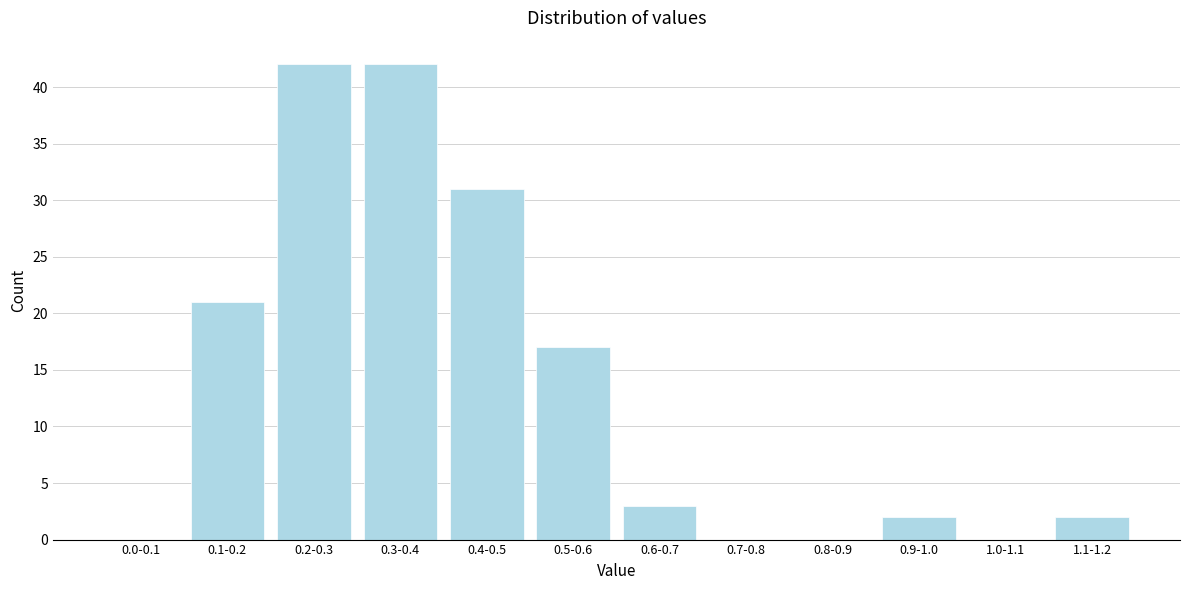

Reading left to right, extract all data points from this chart.

0.0-0.1=0	0.1-0.2=21	0.2-0.3=42	0.3-0.4=42	0.4-0.5=31	0.5-0.6=17	0.6-0.7=3	0.7-0.8=0	0.8-0.9=0	0.9-1.0=2	1.0-1.1=0	1.1-1.2=2